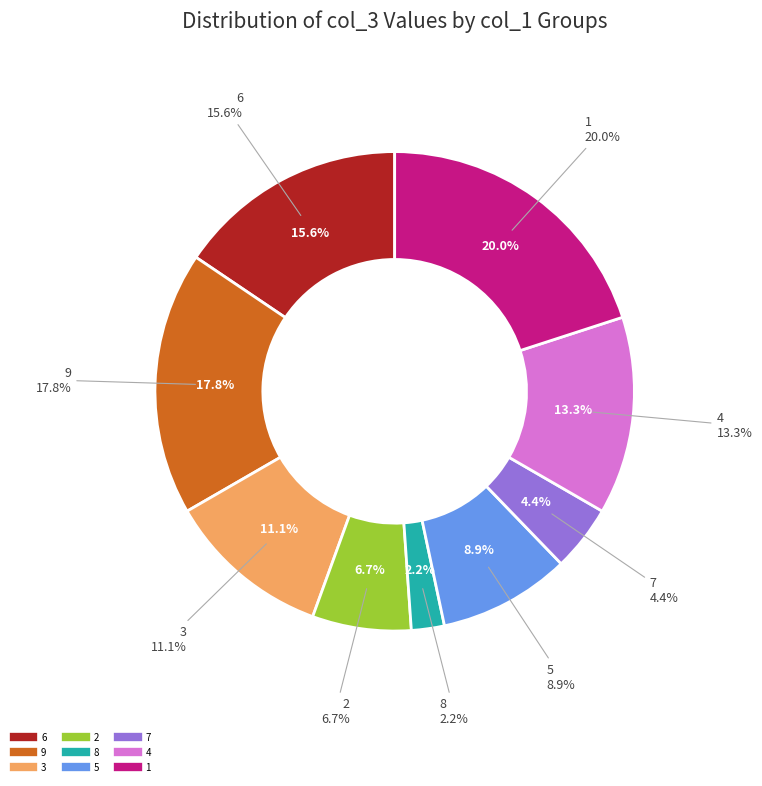

True or false: 6 accounts for 16% of the total.

True